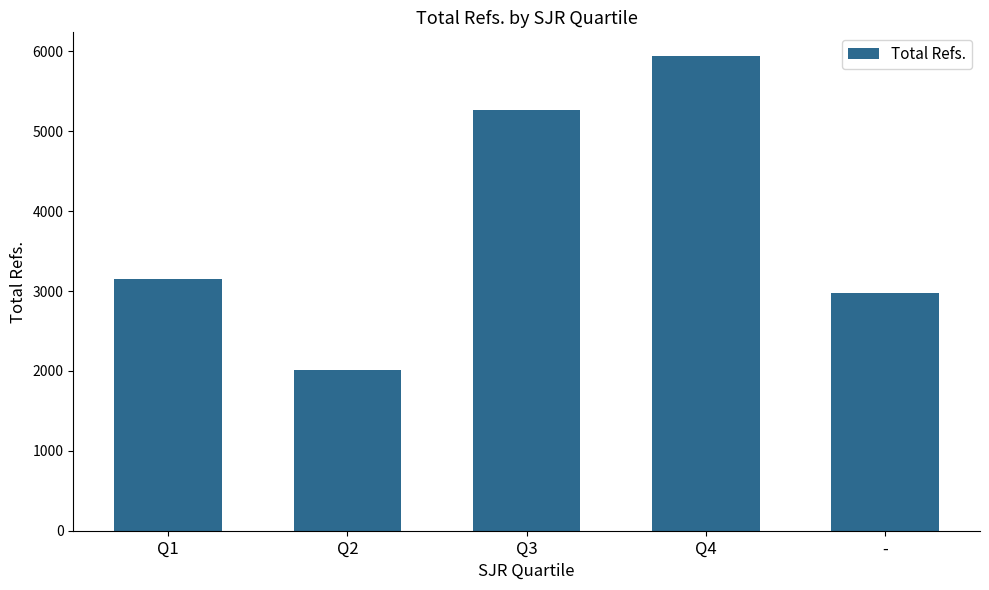

List the labels in order of value, smallest first.

Q2, -, Q1, Q3, Q4